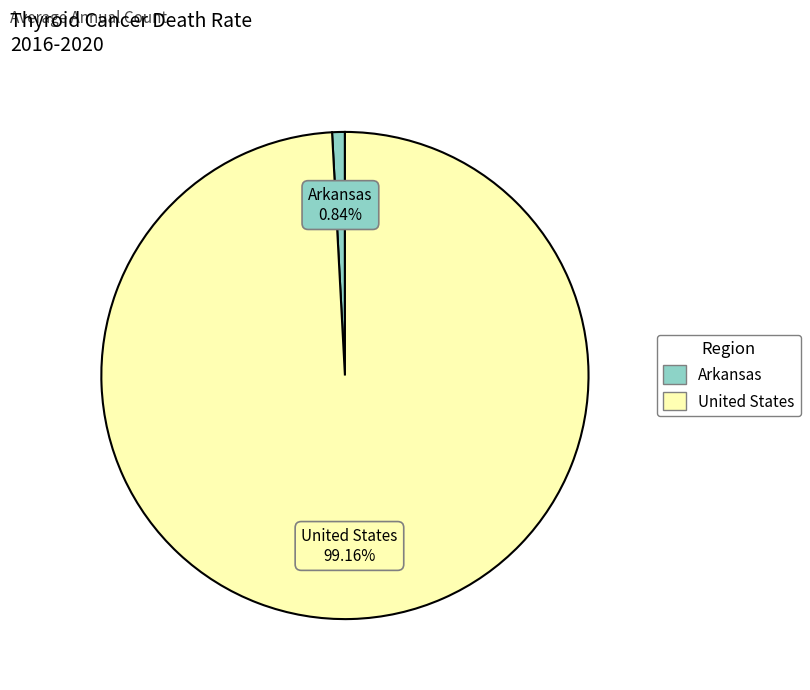

The Arkansas slice represents 1% of the pie. True or false?

True